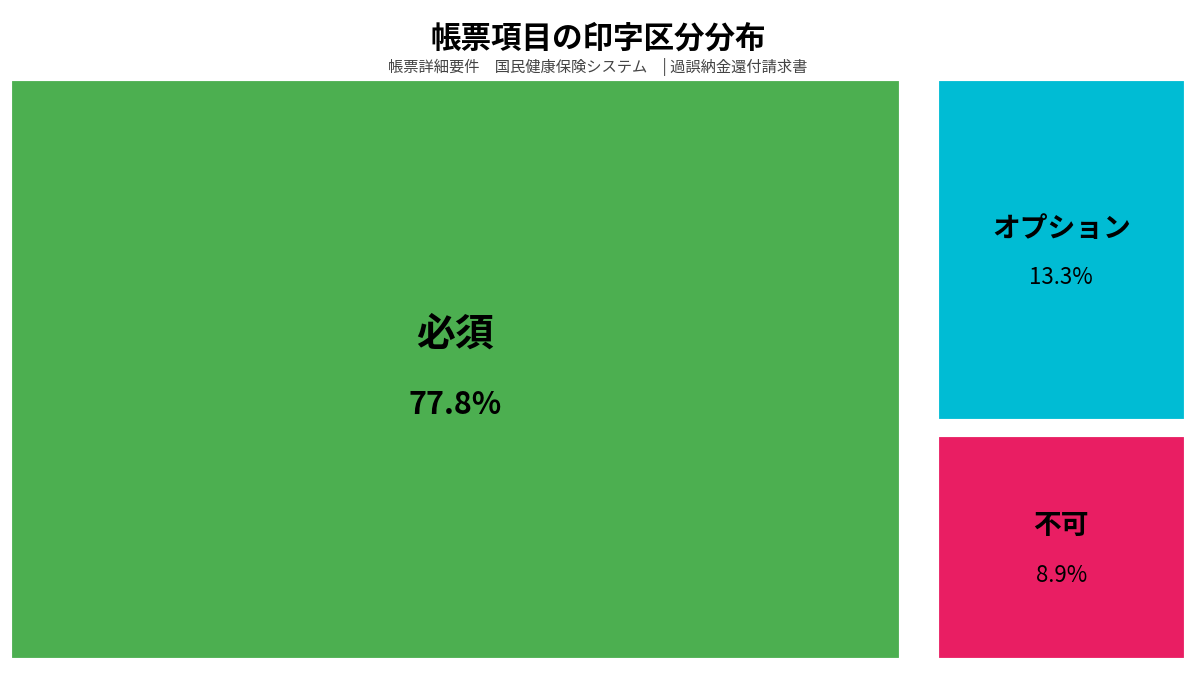

To the nearest percent, what portion does 必須 represent?

78%